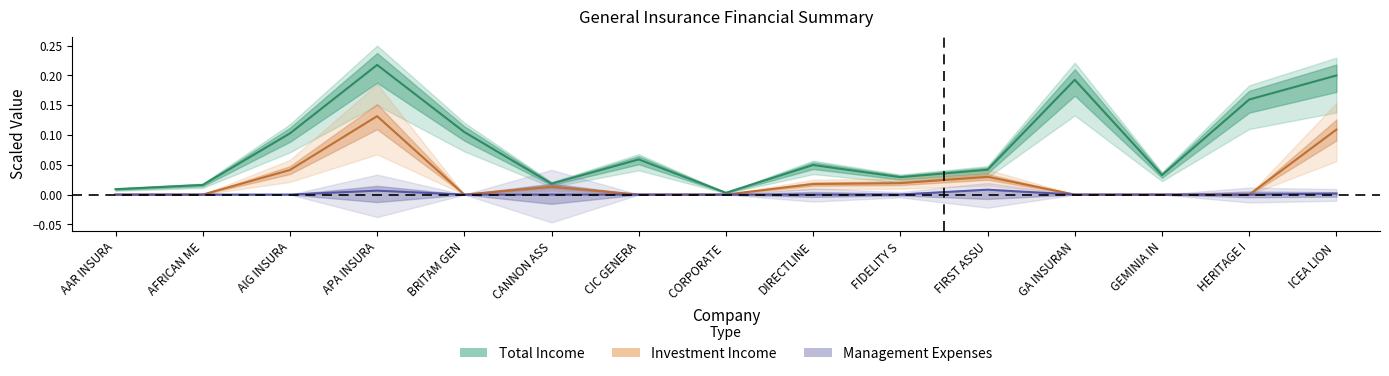

Which category has the lowest value across all series?

AAR INSURA